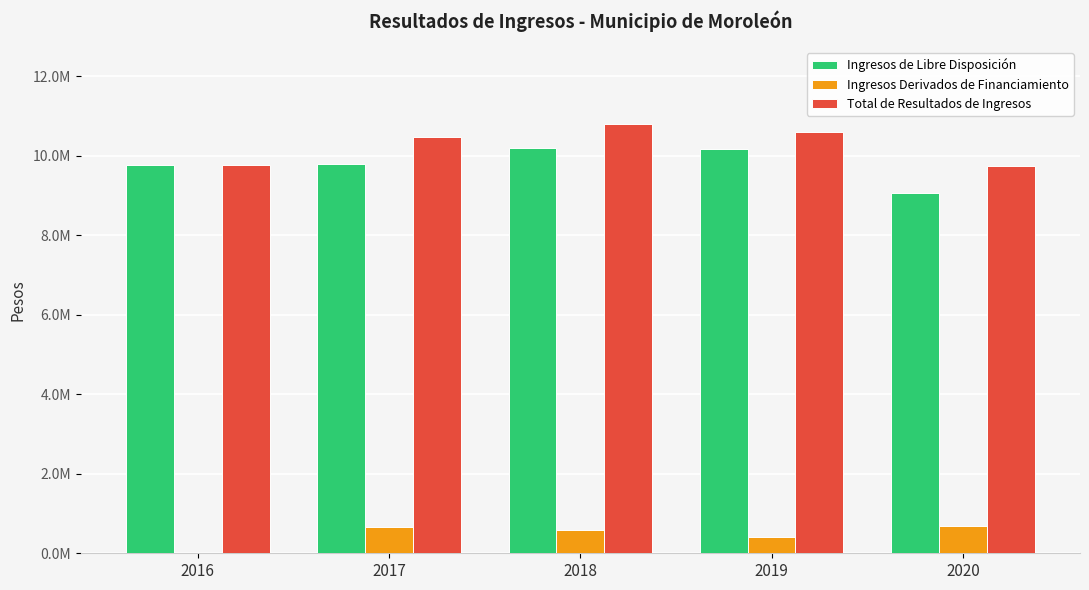

What is the difference between the maximum and minimum values in the Ingresos de Libre Disposición series?

1134624.0